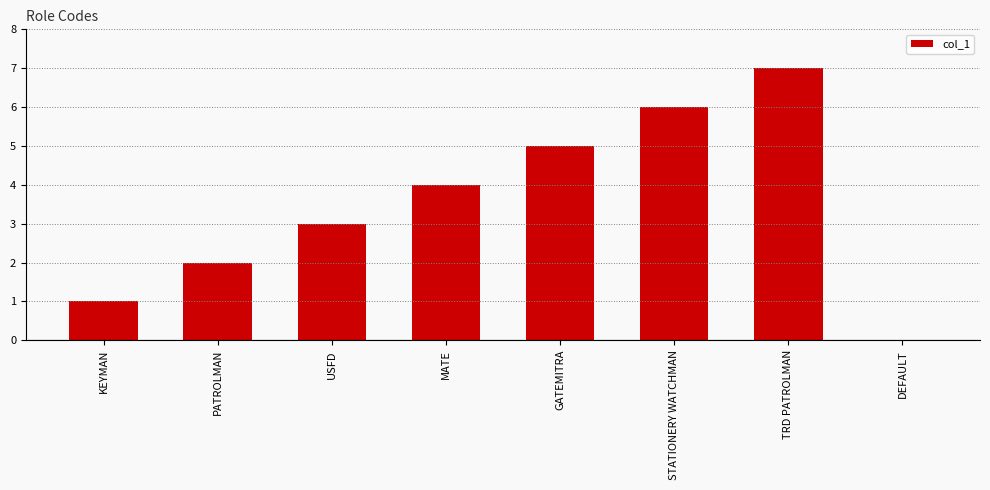

True or false: the data shows 1 at USFD.

False